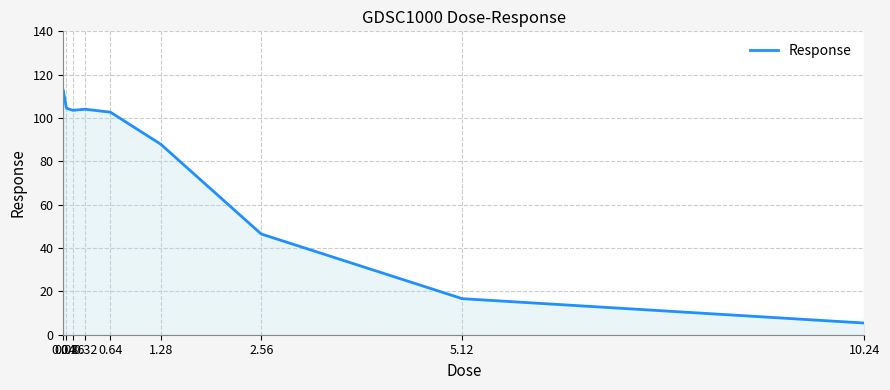

What is the sum of the values at 0.04 and 1.28?

200.7